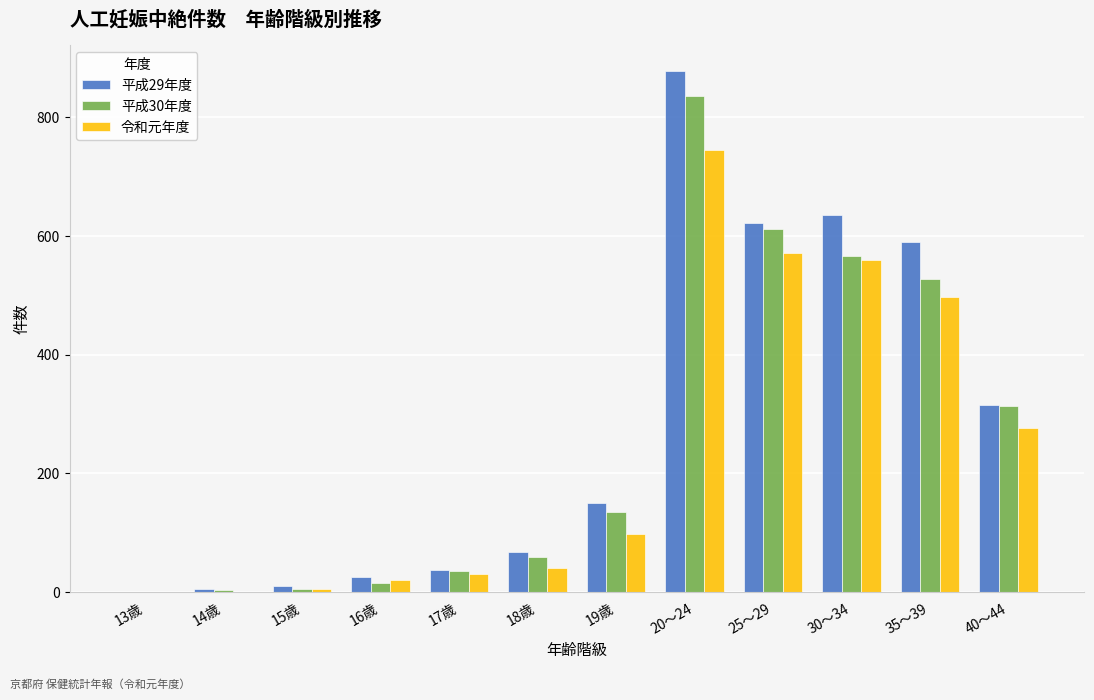

Which category has the highest value across all series?

20～24